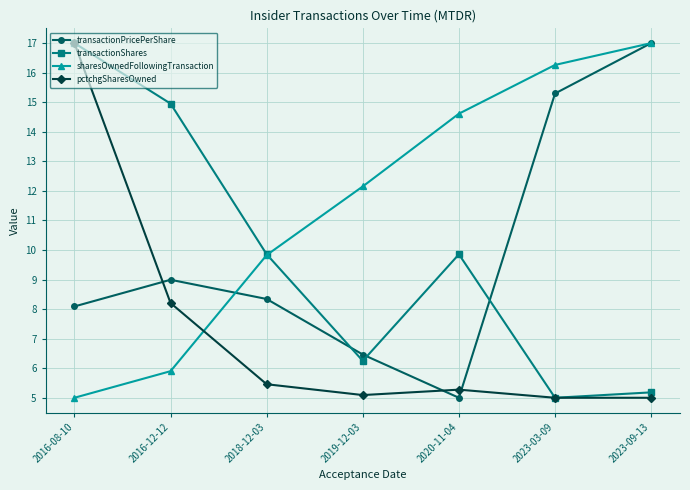

At which category is the sum across all series the highest?

2016-08-10